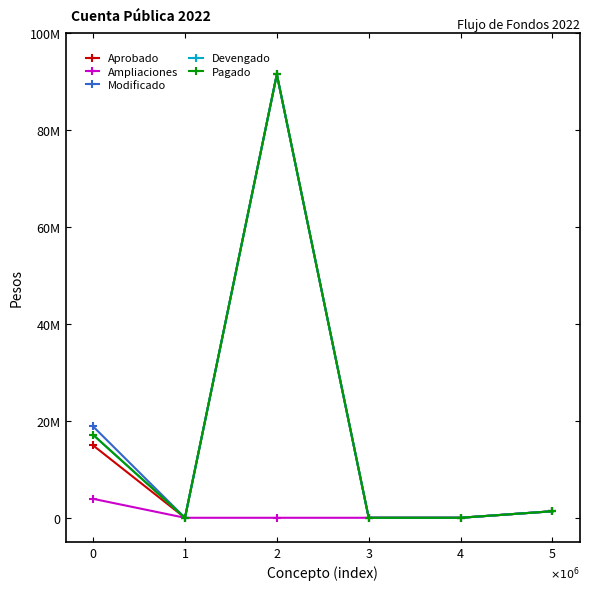

What is the spread (max minus min) of values at 2?

91545982